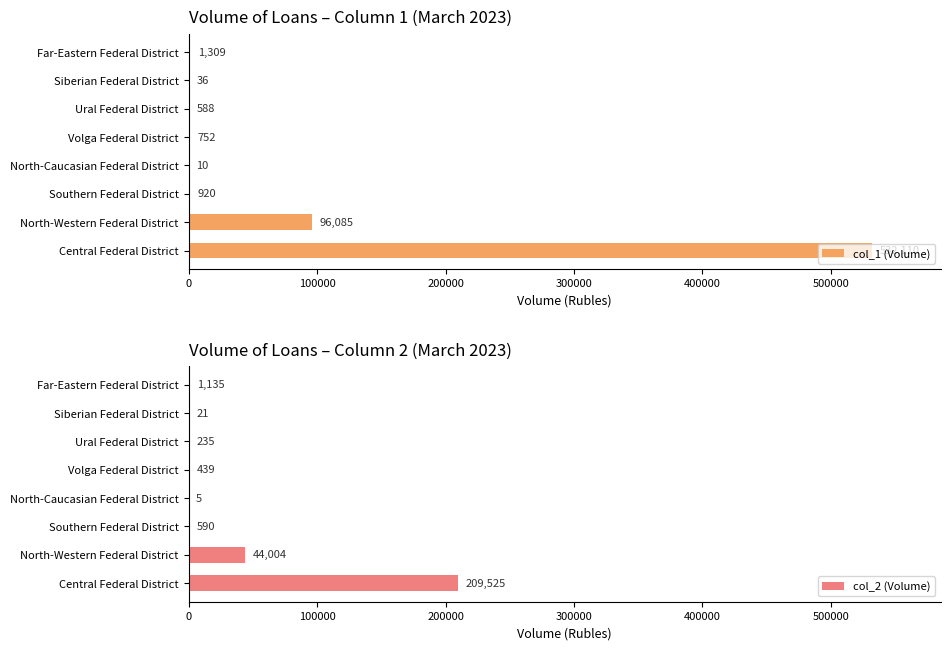

What are all the series names shown in the legend?

col_1 (Volume), col_2 (Volume)